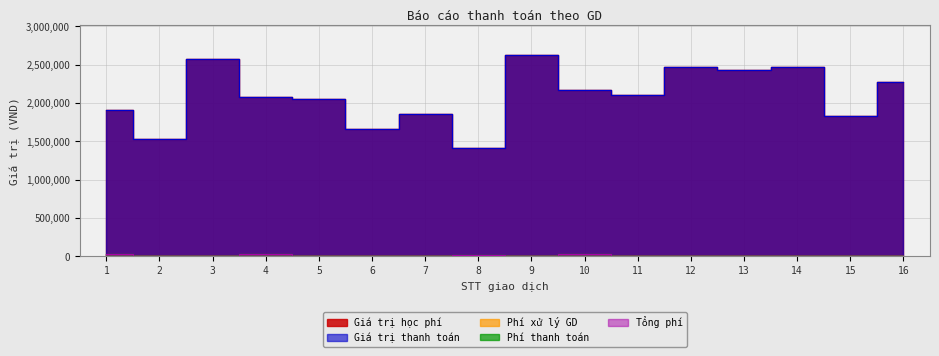

What is the greatest value displayed?

2621000